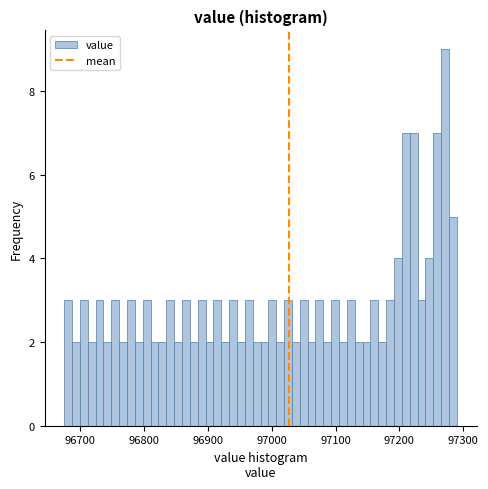

Read against the x-axis, roughly where is the centre of the tallest bar?

97270